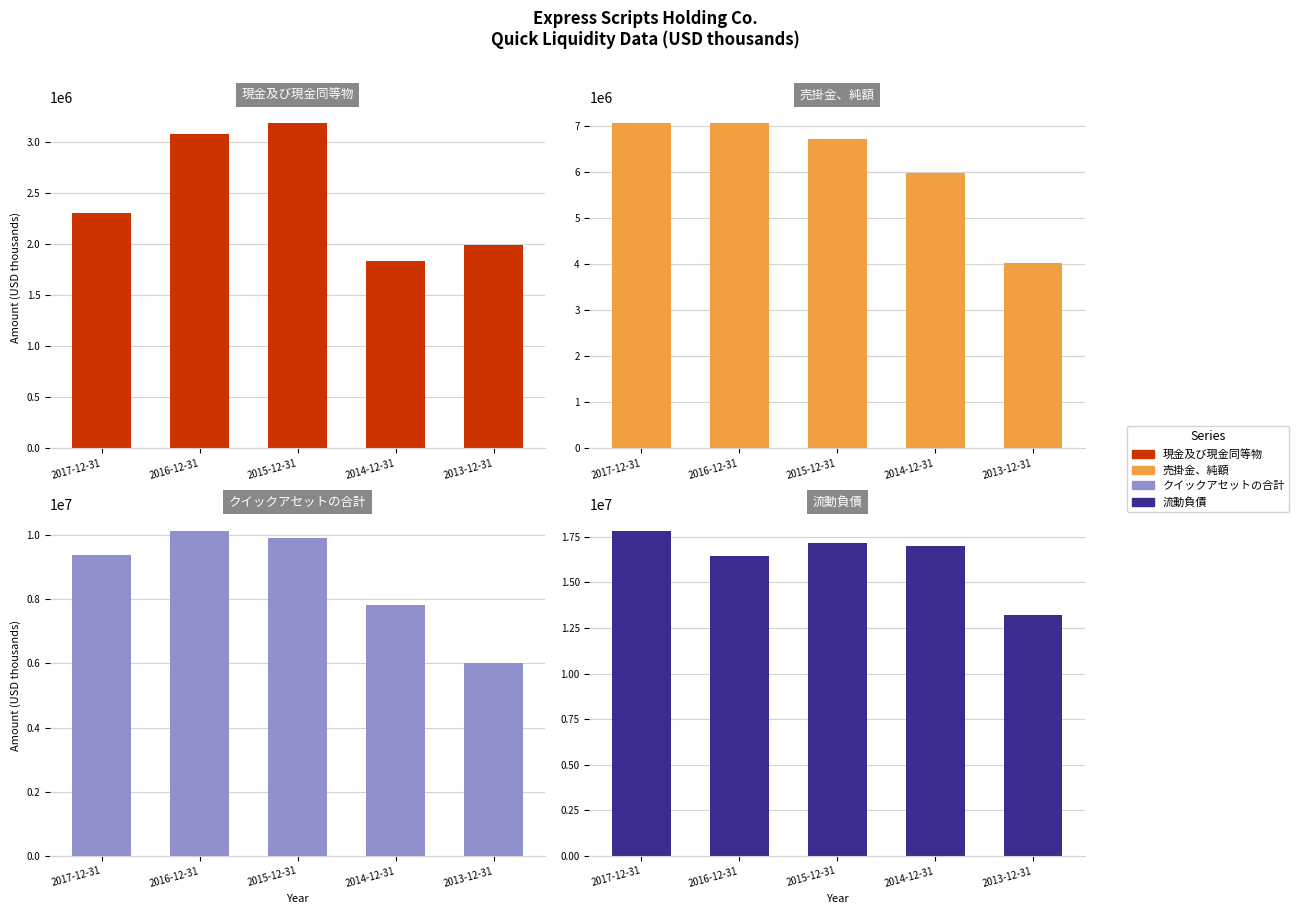

How many distinct data groups are displayed?

4